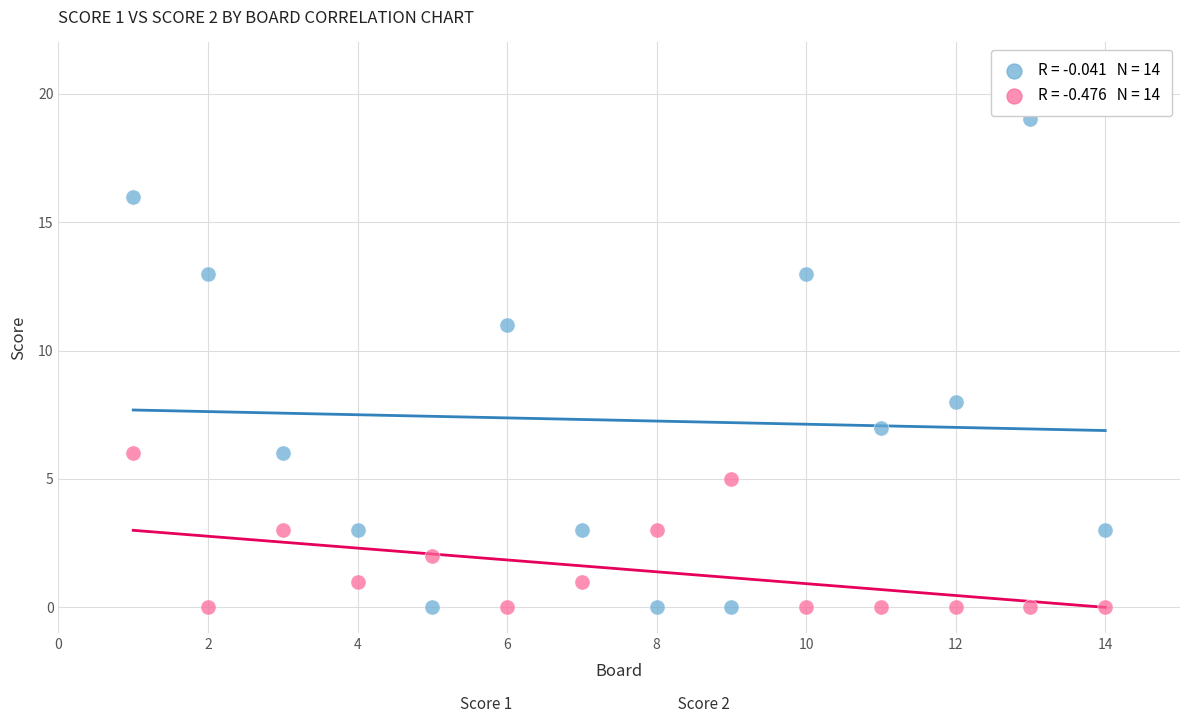

Across all data points, what is the range of X values (max minus min)?

13